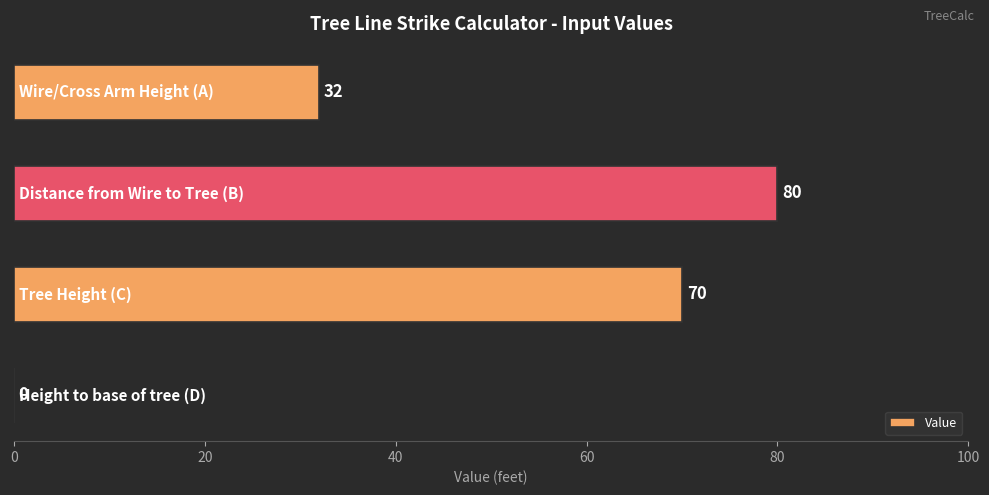

What is the sum of all values?

182